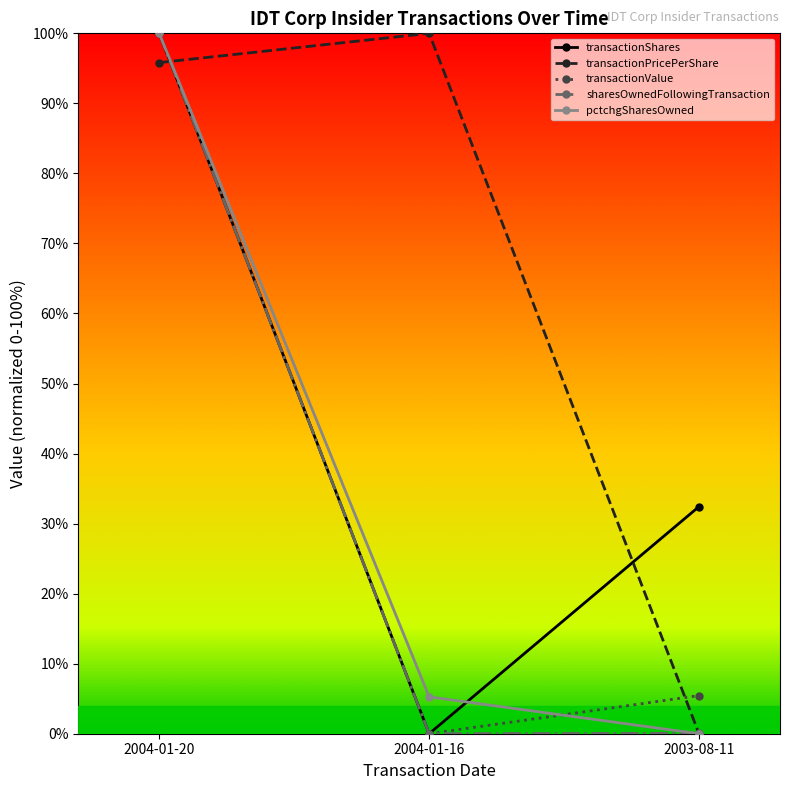

The value of pctchgSharesOwned at 2004-01-20 is 100.0. True or false?

True